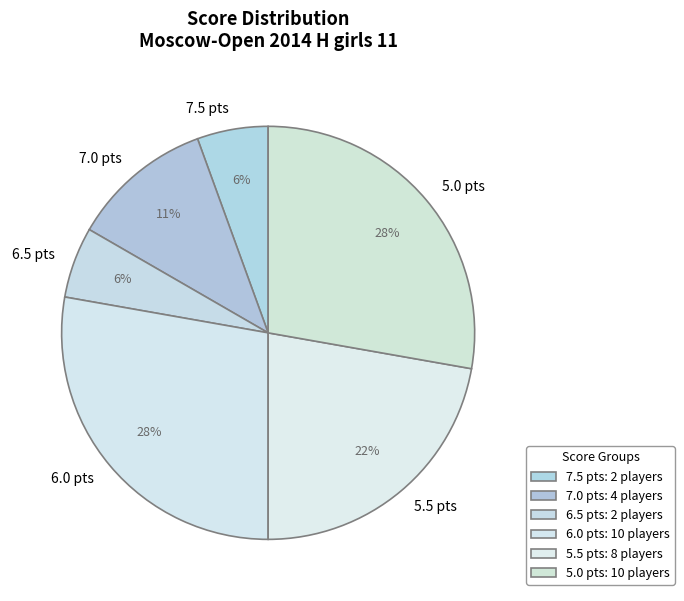

How many slices are in this pie chart?

6